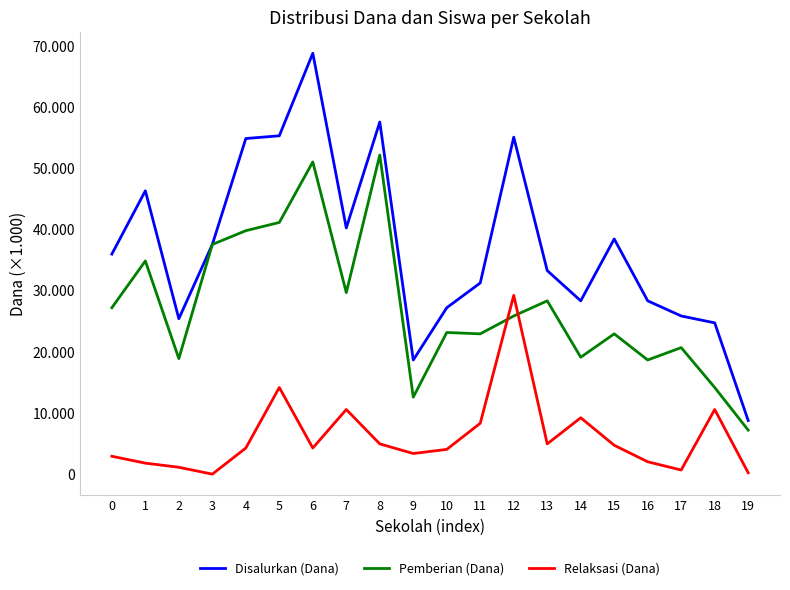

What are all the series names shown in the legend?

Disalurkan (Dana), Pemberian (Dana), Relaksasi (Dana)